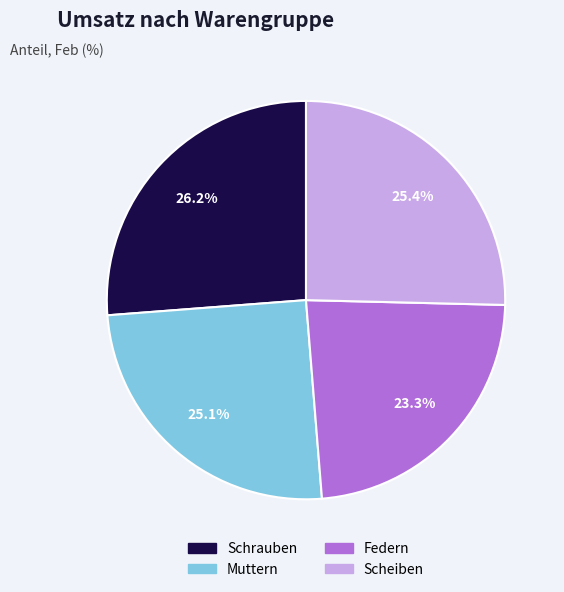

What is the largest slice in the pie chart?

Schrauben